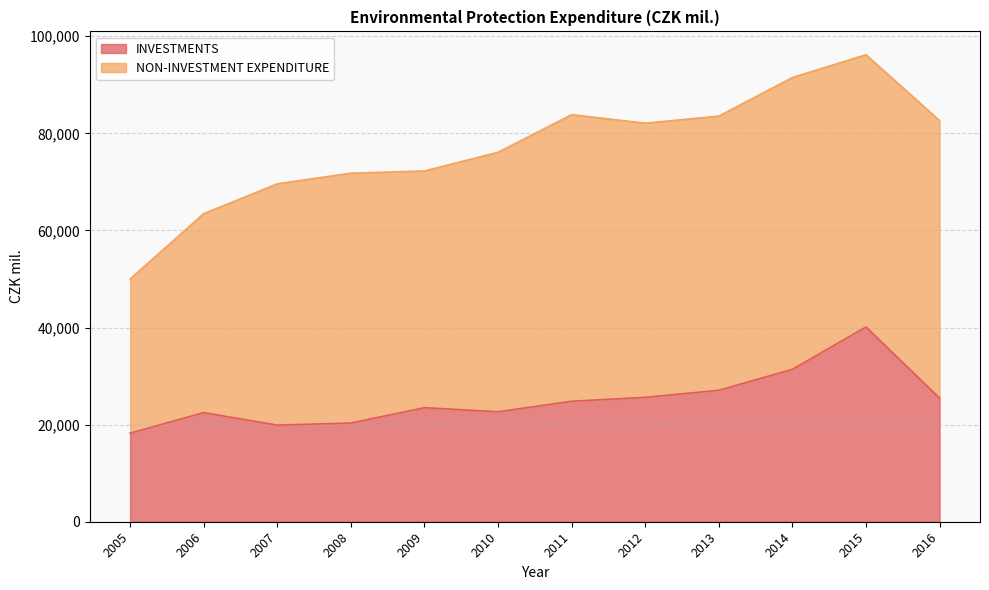

Is it true that the value at 2011 is 24814.1?

True